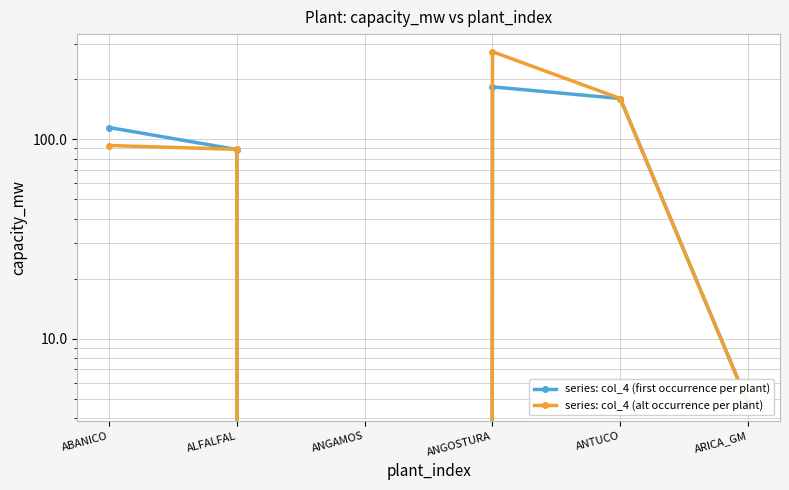

Is it true that series: col_4 (alt occurrence per plant) equals 6.3 at ARICA_GM?

False